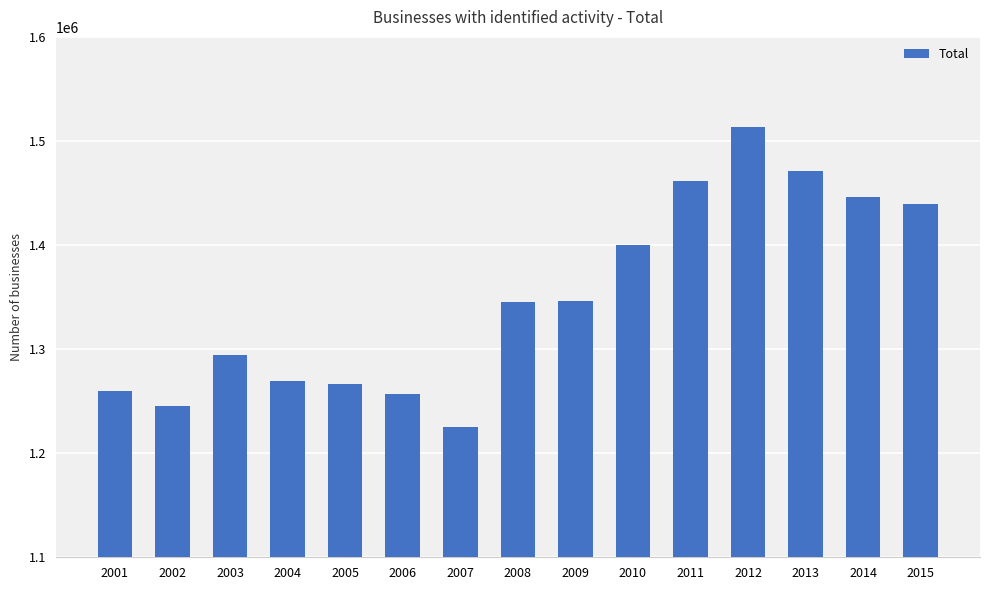

Is it true that the value at 2014 is 1986657?

False